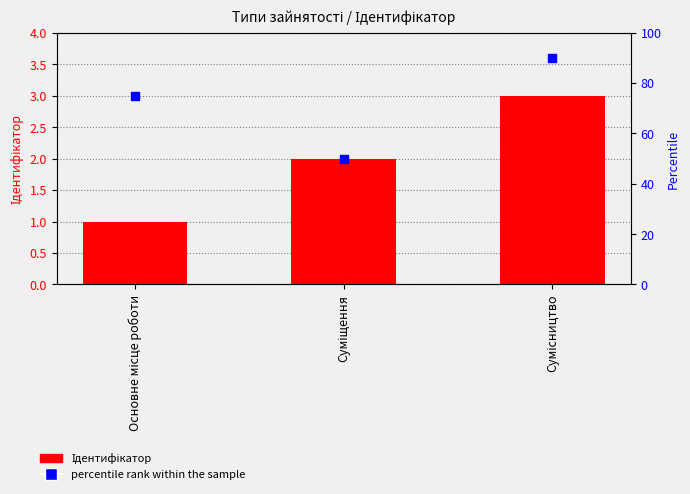

What is the total value across all series at Сумісництво?

93